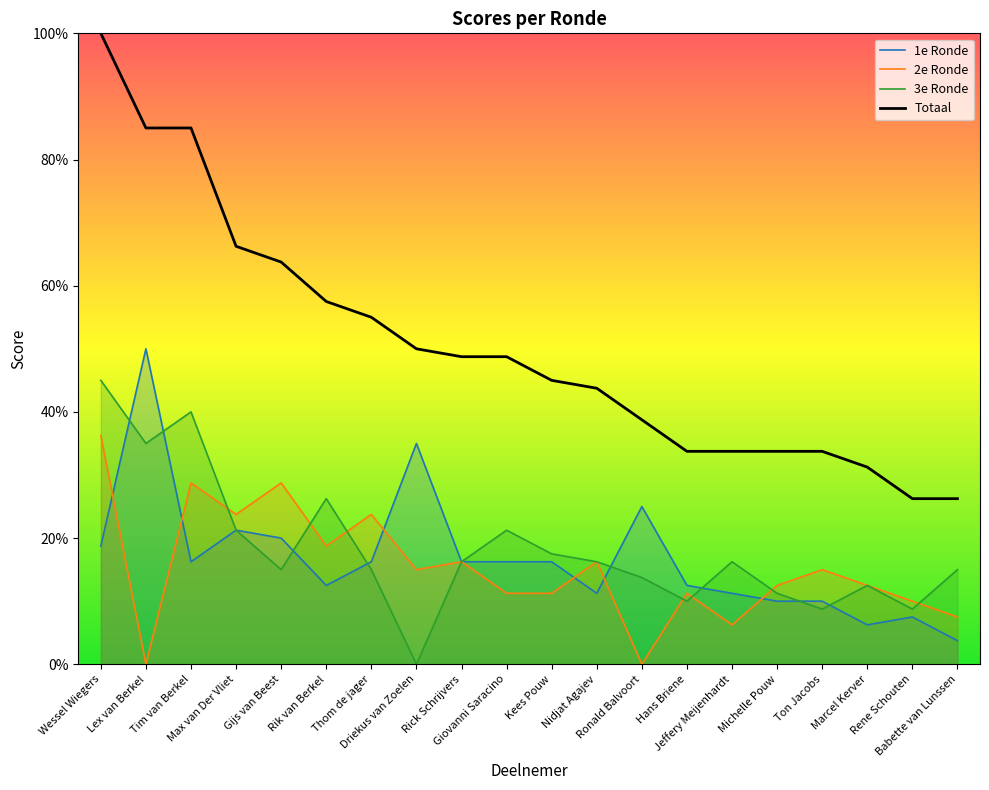

Reading left to right, transcribe all the data shown in this chart.

1e Ronde: 18.8	50.0	16.2	21.2	20.0	12.5	16.2	35.0	16.2	16.2	16.2	11.2	25.0	12.5	11.2	10.0	10.0	6.2	7.5	3.8
2e Ronde: 36.2	0.0	28.7	23.8	28.7	18.8	23.8	15.0	16.2	11.2	11.2	16.2	0.0	11.2	6.2	12.5	15.0	12.5	10.0	7.5
3e Ronde: 45.0	35.0	40.0	21.2	15.0	26.2	15.0	0.0	16.2	21.2	17.5	16.2	13.8	10.0	16.2	11.2	8.8	12.5	8.8	15.0
Totaal: 100.0	85.0	85.0	66.2	63.7	57.5	55.0	50.0	48.8	48.8	45.0	43.8	38.8	33.8	33.8	33.8	33.8	31.2	26.2	26.2